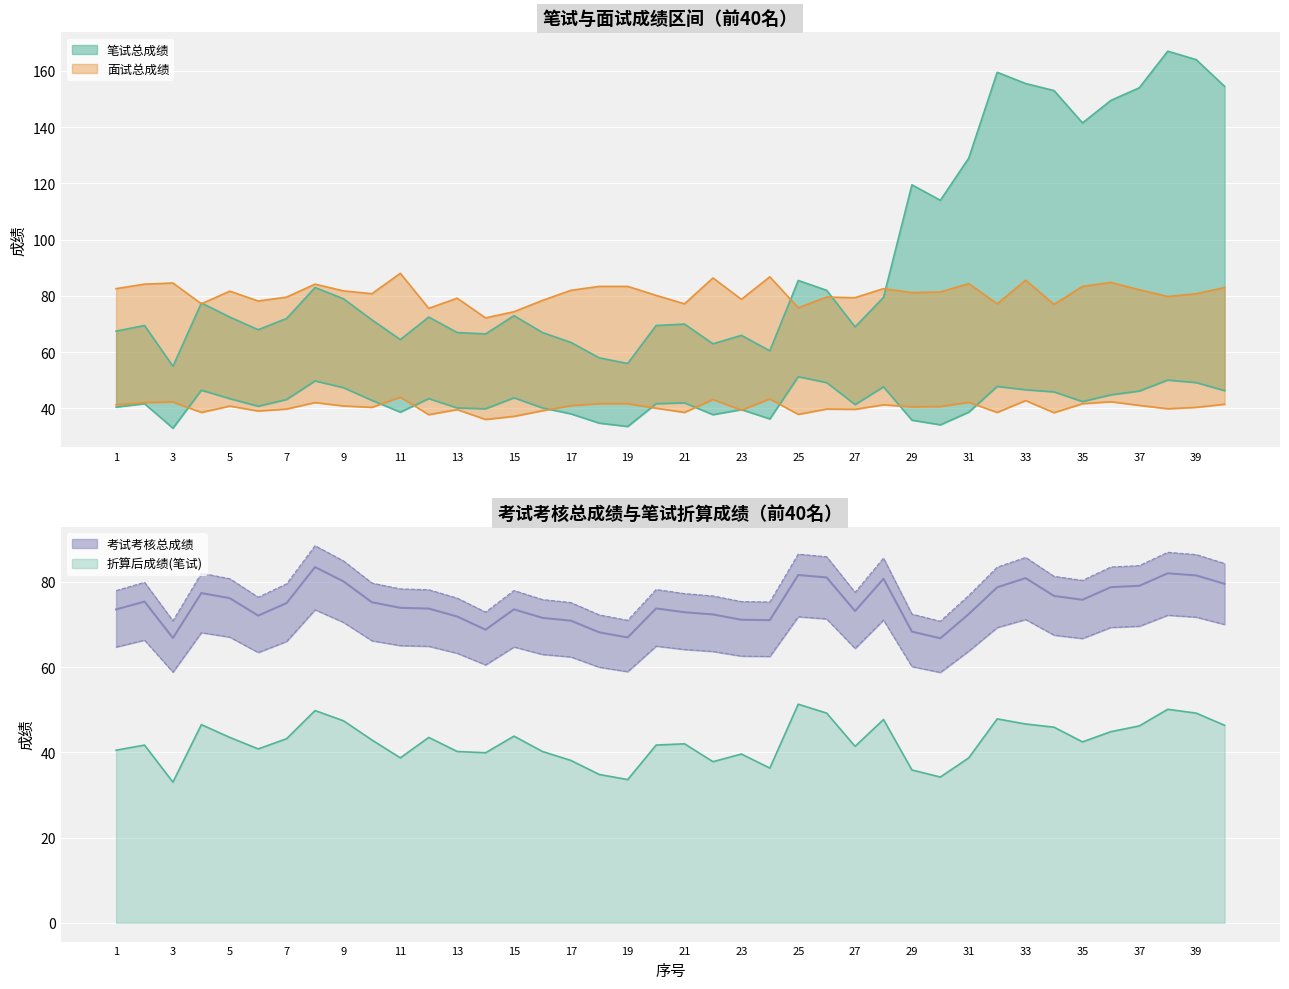

What is the difference between the 面试总成绩 values at 13 and 22?

7.2